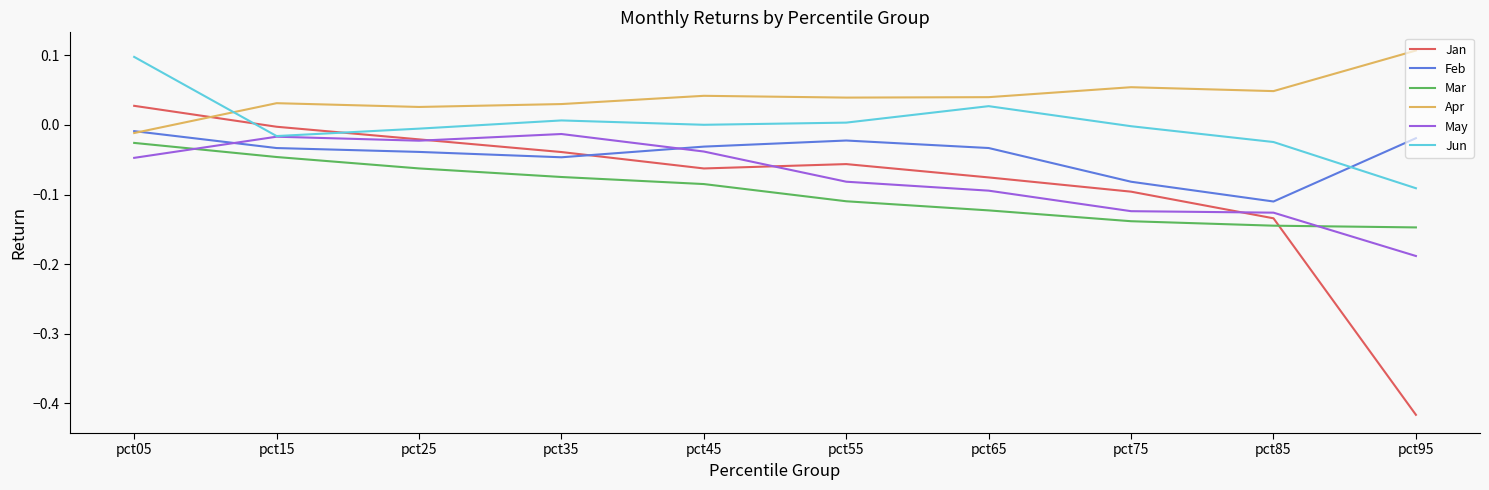

How many lines are shown in the chart?

6